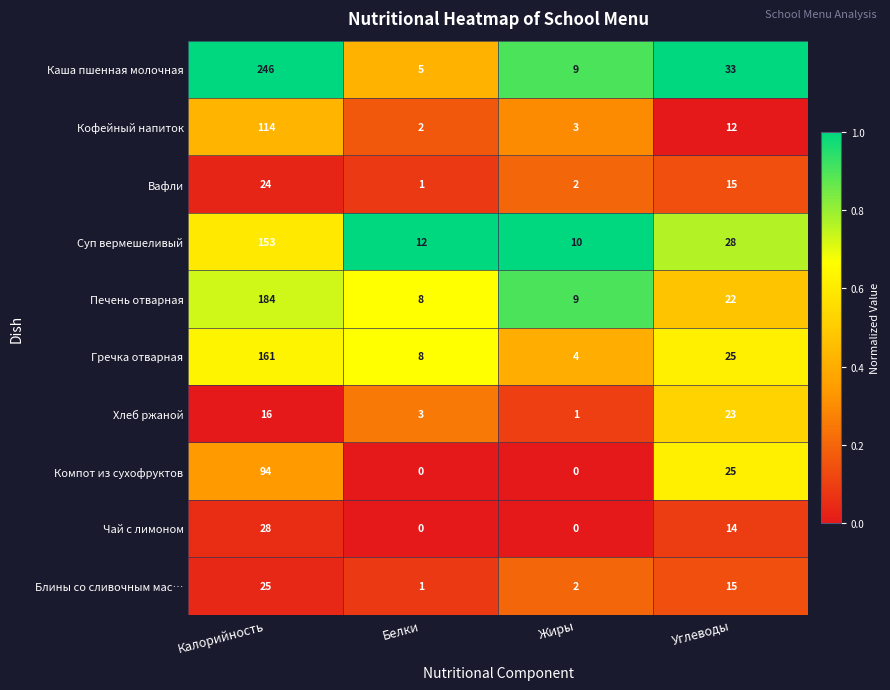

Which category has the lowest value in the Кофейный напиток series?

Белки